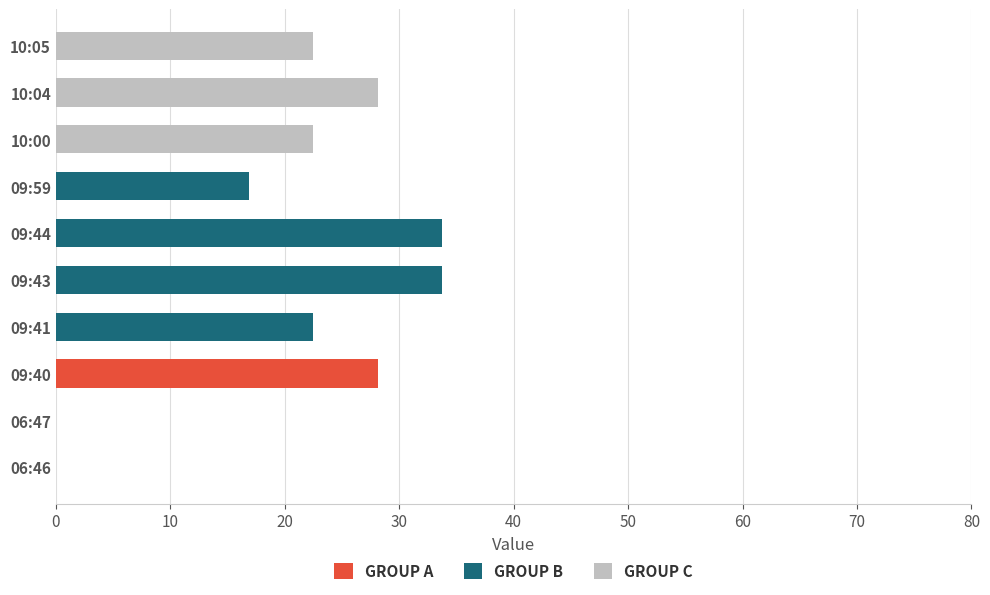

The value of GROUP A at 09:40 is 19.0. True or false?

False